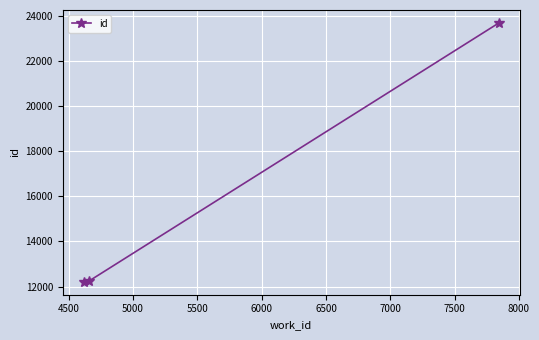

What is the minimum value shown in the chart?

12210